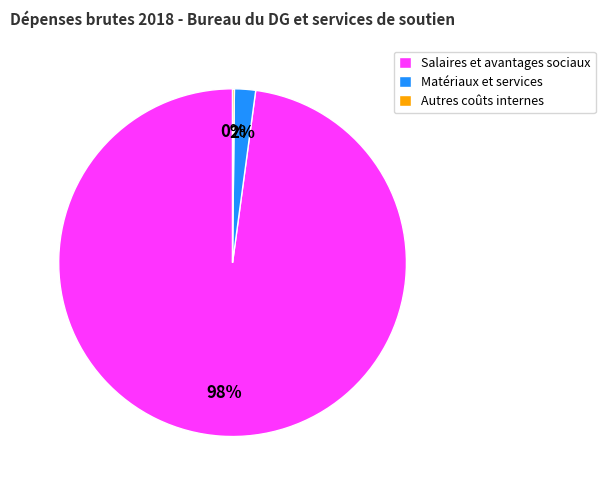

Which category has the biggest portion of the pie?

Salaires et avantages sociaux